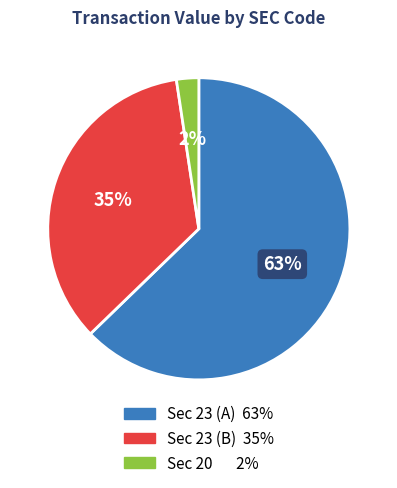

Does any single category account for the majority?

Yes